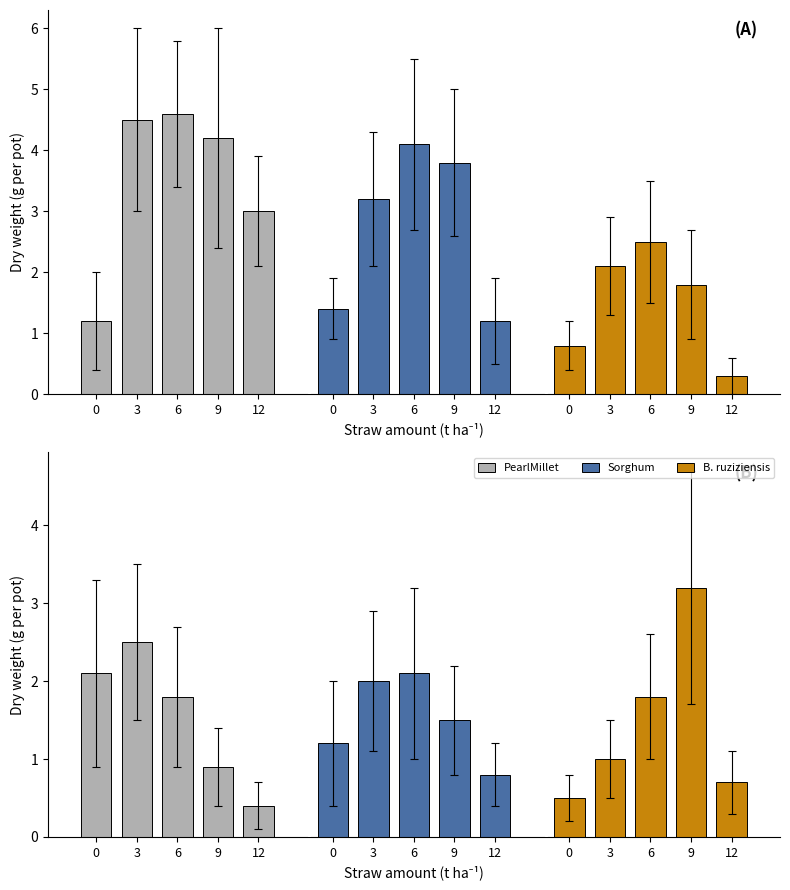

What are all the series names shown in the legend?

PearlMillet, Sorghum, B. ruziziensis